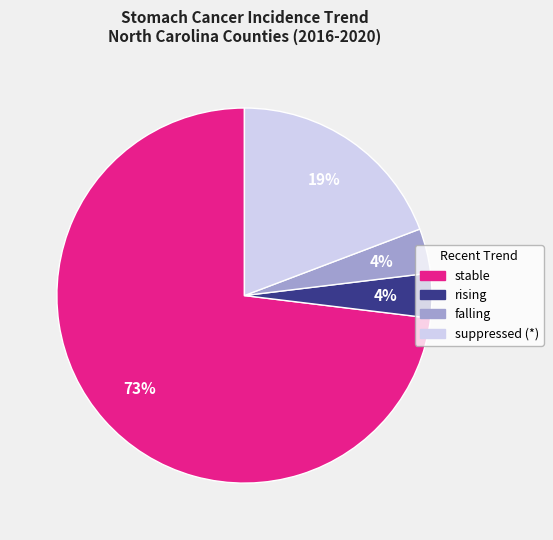

Combined, do rising and falling account for over 50%?

No